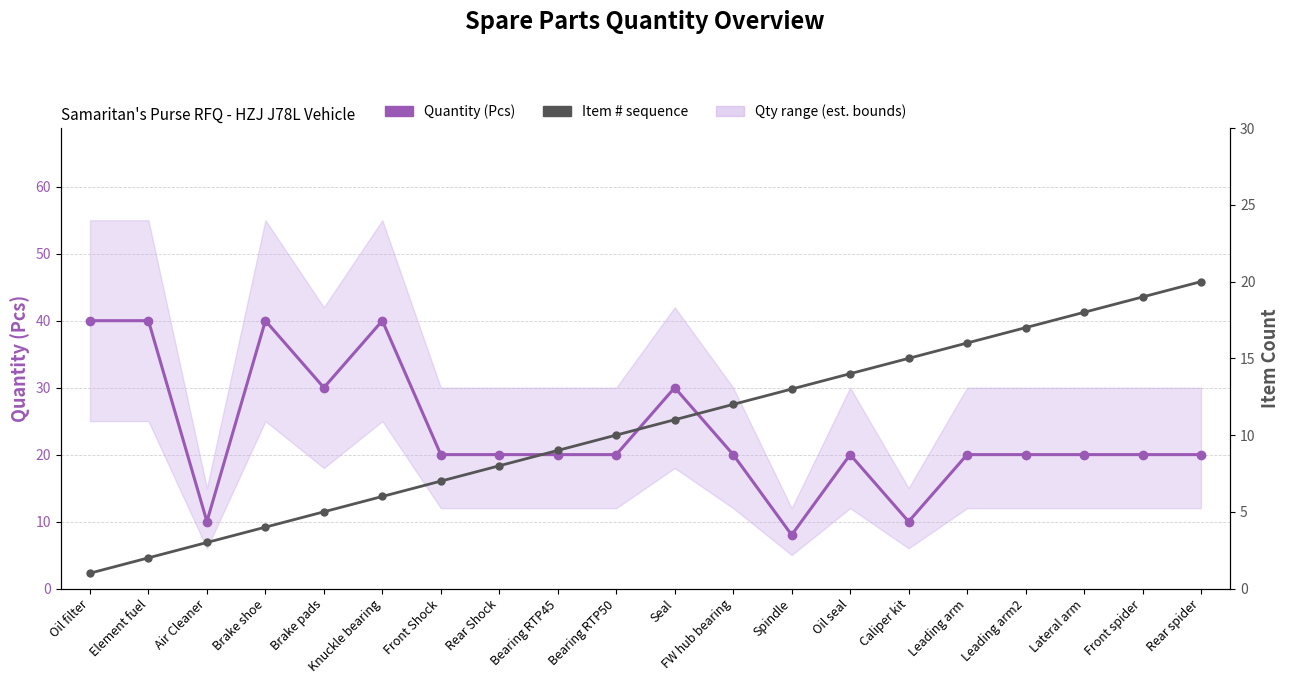

How many data points in Quantity (Pcs) are less than 20?

3